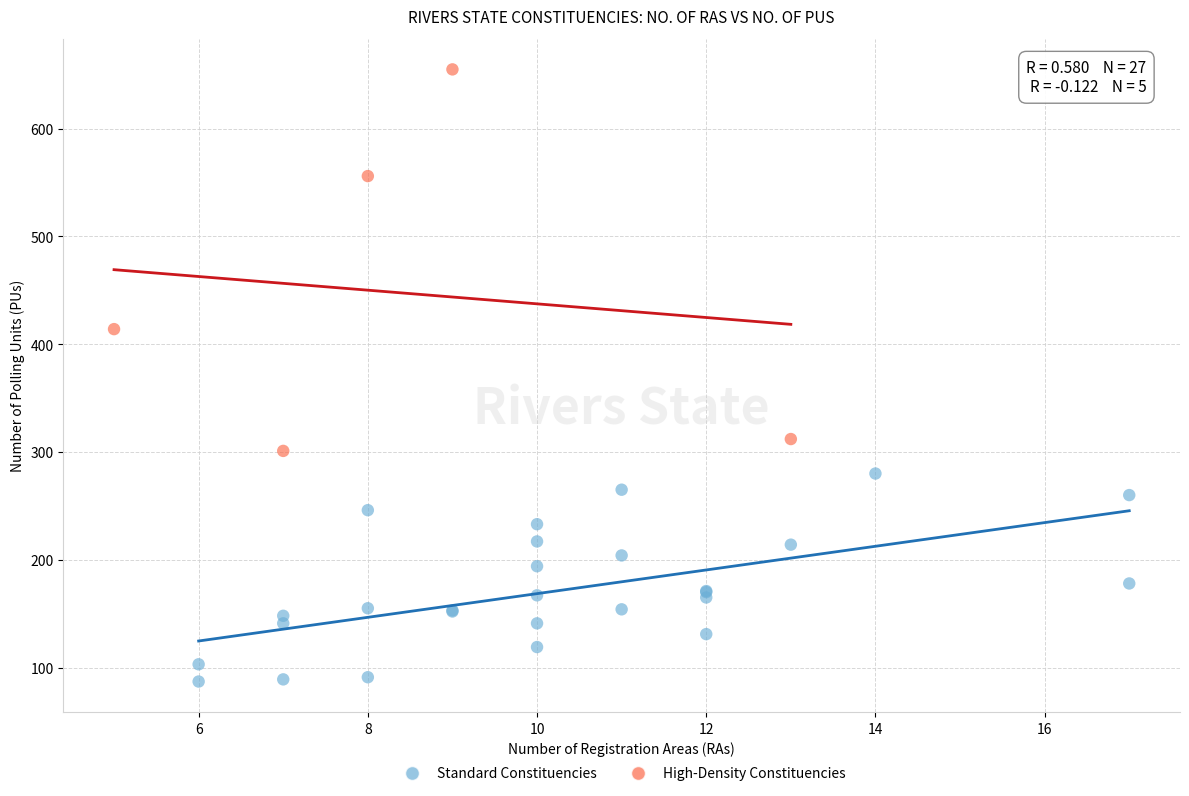

Which series contains the highest Y value?

High-Density Constituencies